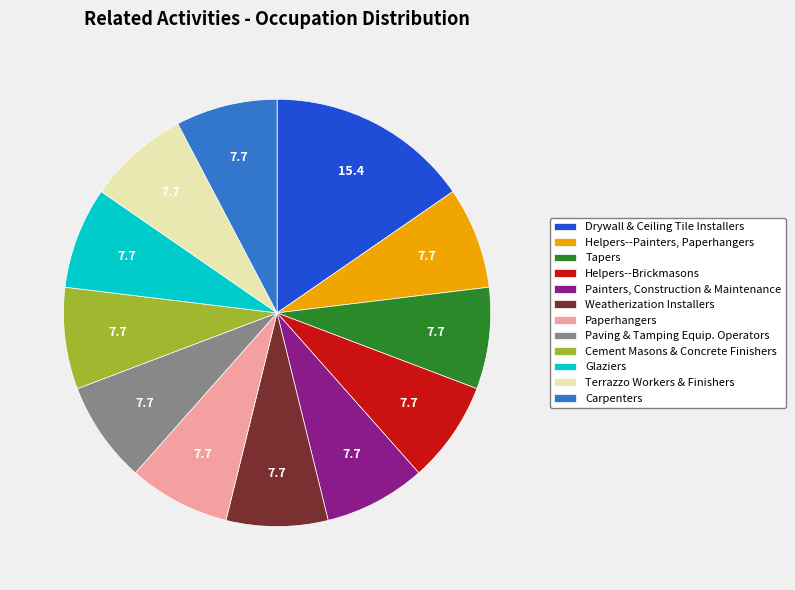

What is the ratio of the value at Glaziers to the value at Drywall & Ceiling Tile Installers?

0.5